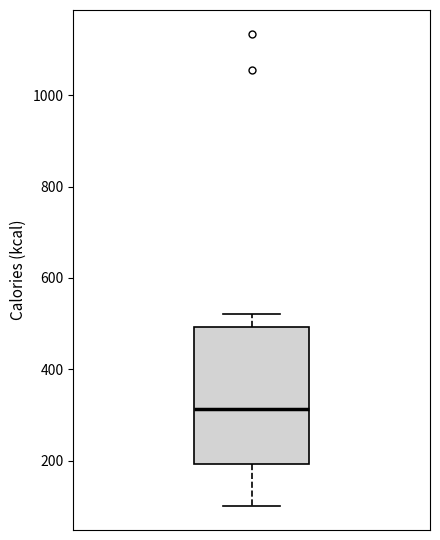

Where does the upper whisker of the box end on the y-axis? The values are not printed on the chart, so give them approximately, as read against the axis.

520